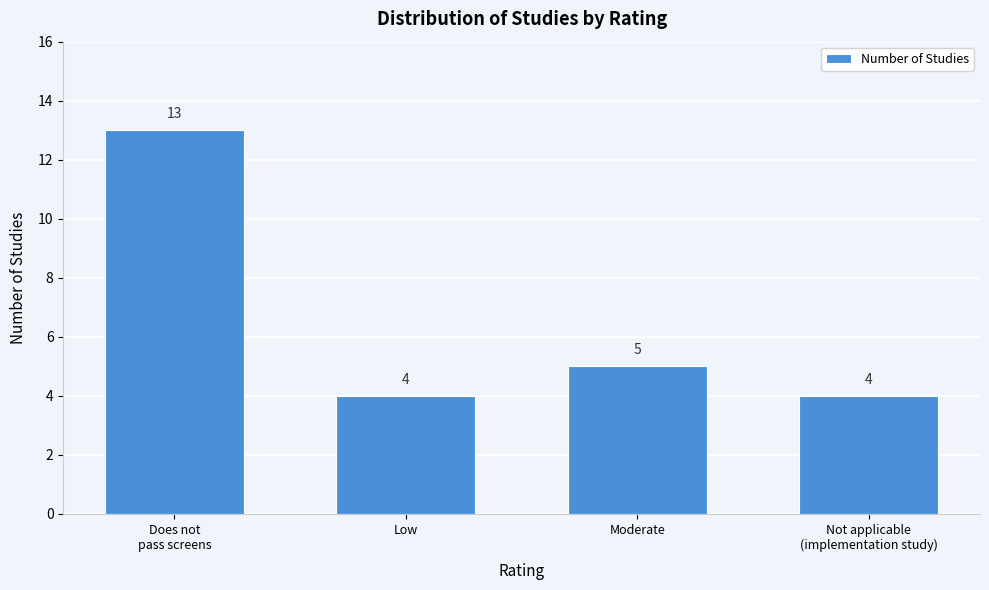

Reading left to right, list all the values displayed in this chart.

13	4	5	4